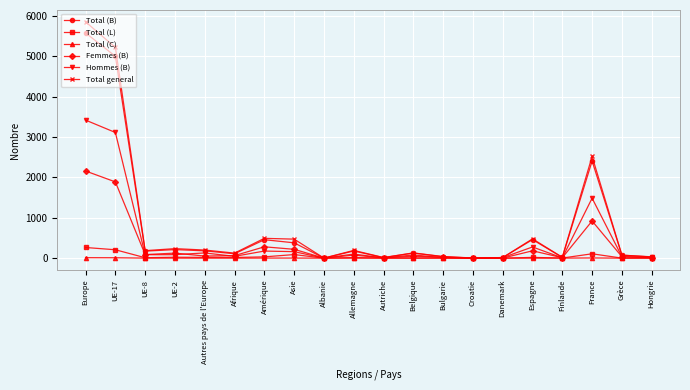

What are all the series names shown in the legend?

Total (B), Total (L), Total (C), Femmes (B), Hommes (B), Total general